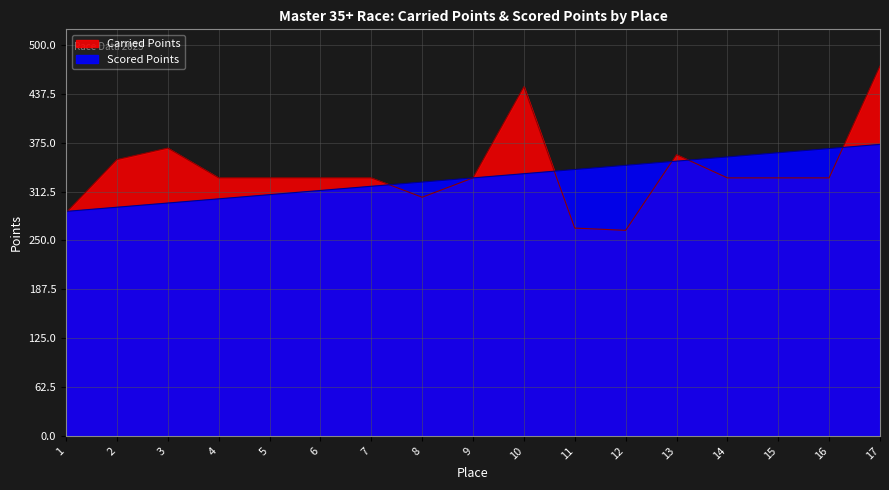

Which category has the lowest value across all series?

12